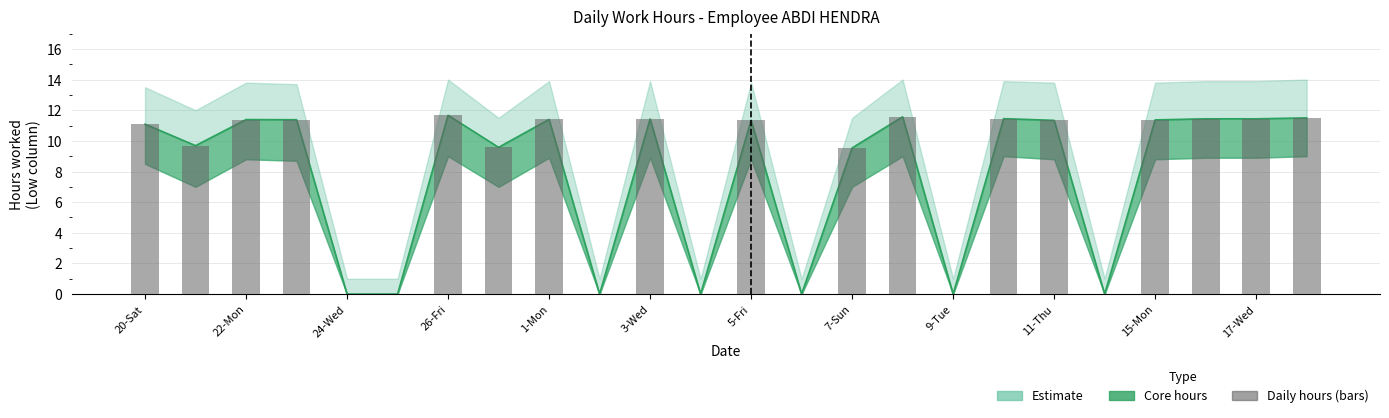

Reading left to right, extract all data points from this chart.

11.1	9.7	11.4	11.4	0.0	0.0	11.7	9.6	11.4	0.0	11.4	0.0	11.3	0.0	9.5	11.6	0.0	11.4	11.3	0.0	11.4	11.4	11.4	11.5